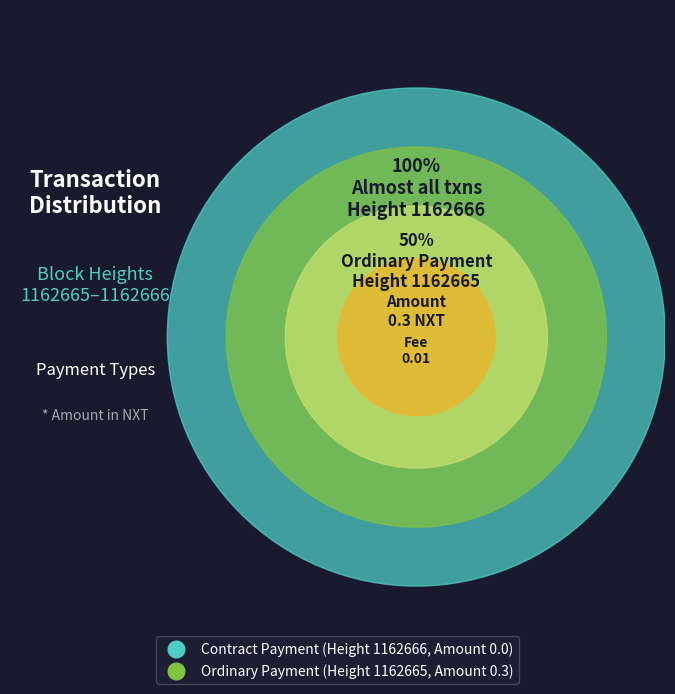

To the nearest percent, what portion does Ordinary Payment represent?

100%